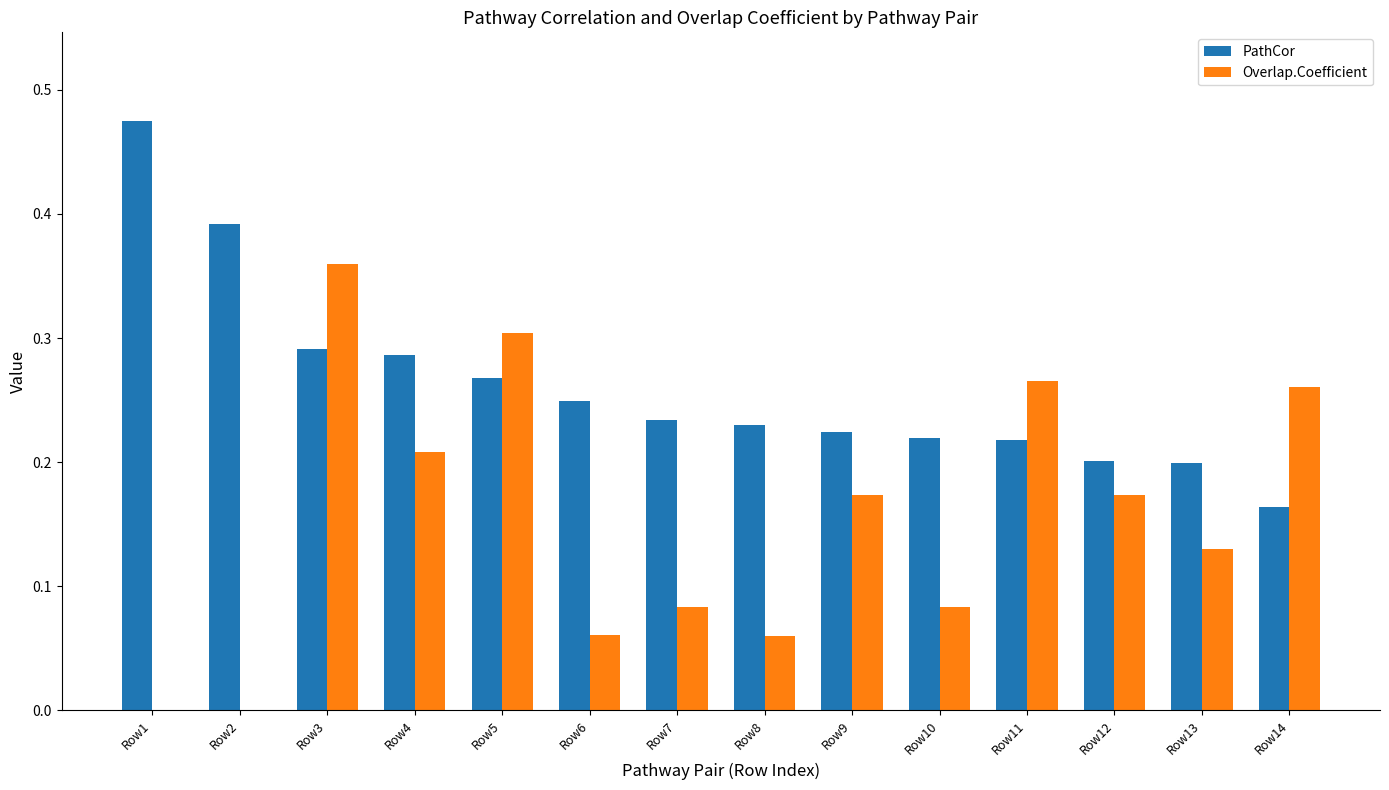

Is the value of PathCor at Row10 greater than the value of Overlap.Coefficient at Row14?

No